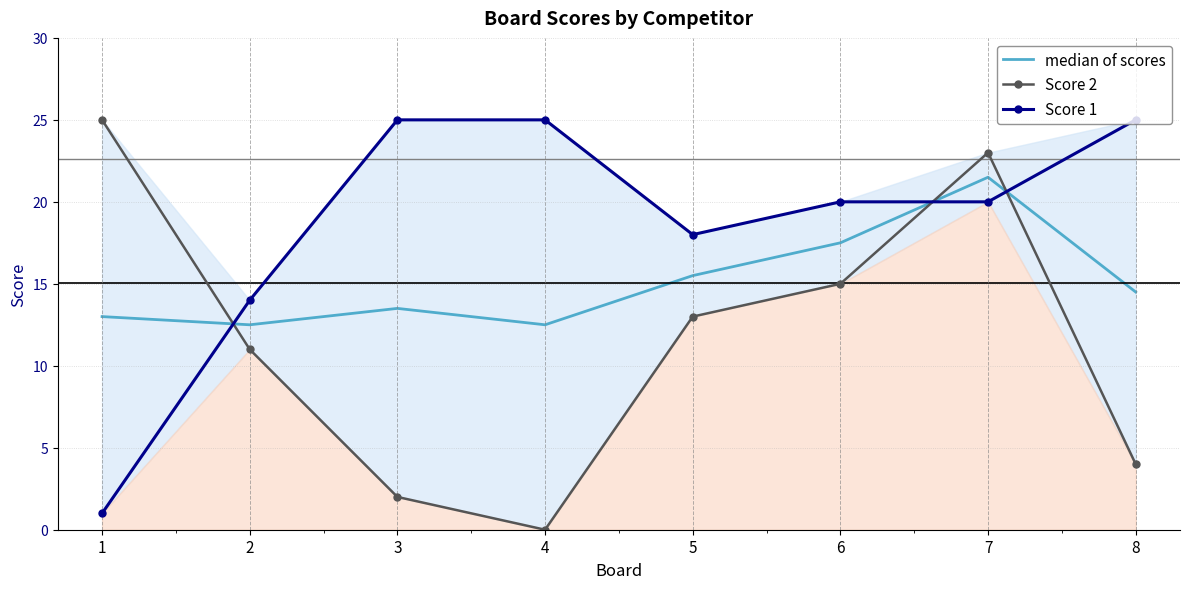

What is the value of the median of scores point at the 1st from the left?

13.0